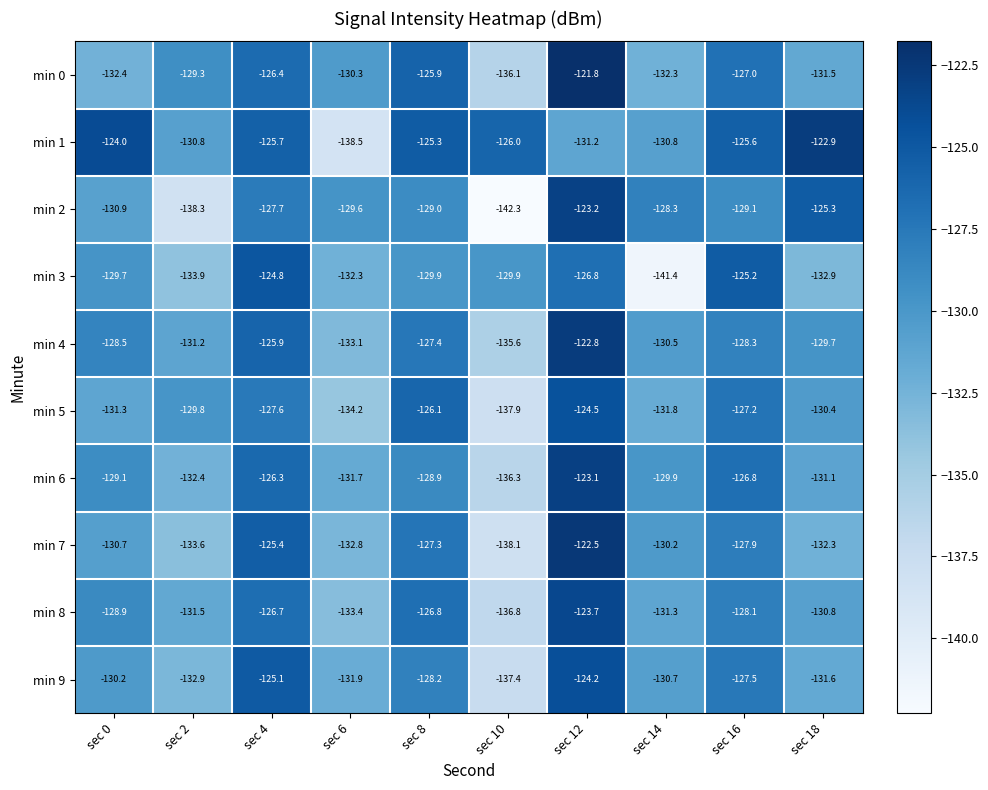

Rank the series by their maximum value, from highest to lowest.

min 0, min 7, min 4, min 1, min 6, min 2, min 8, min 9, min 5, min 3